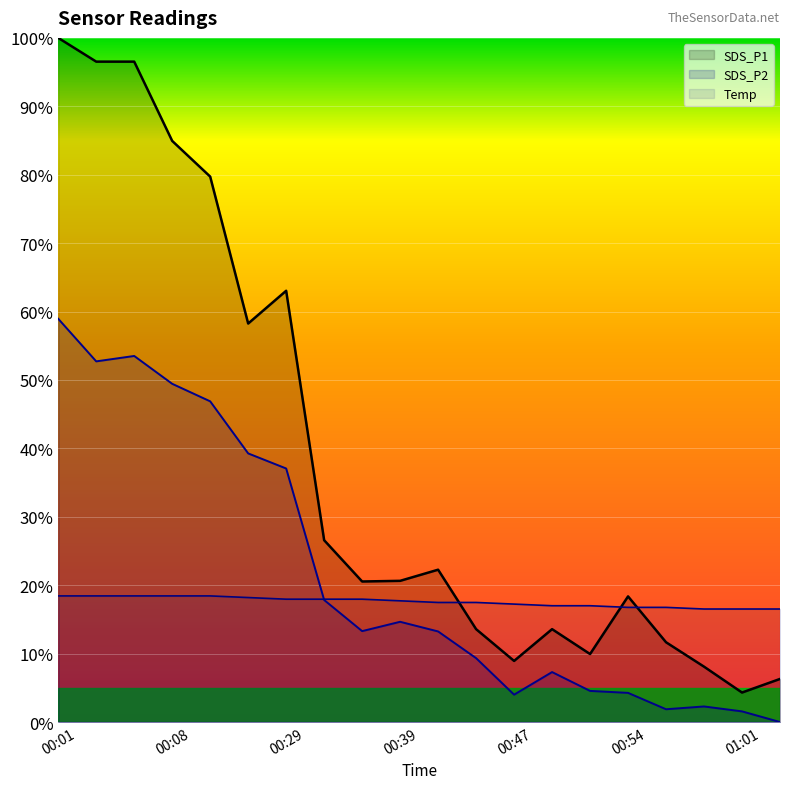

True or false: Temp has more than 2 interior local peaks.

False